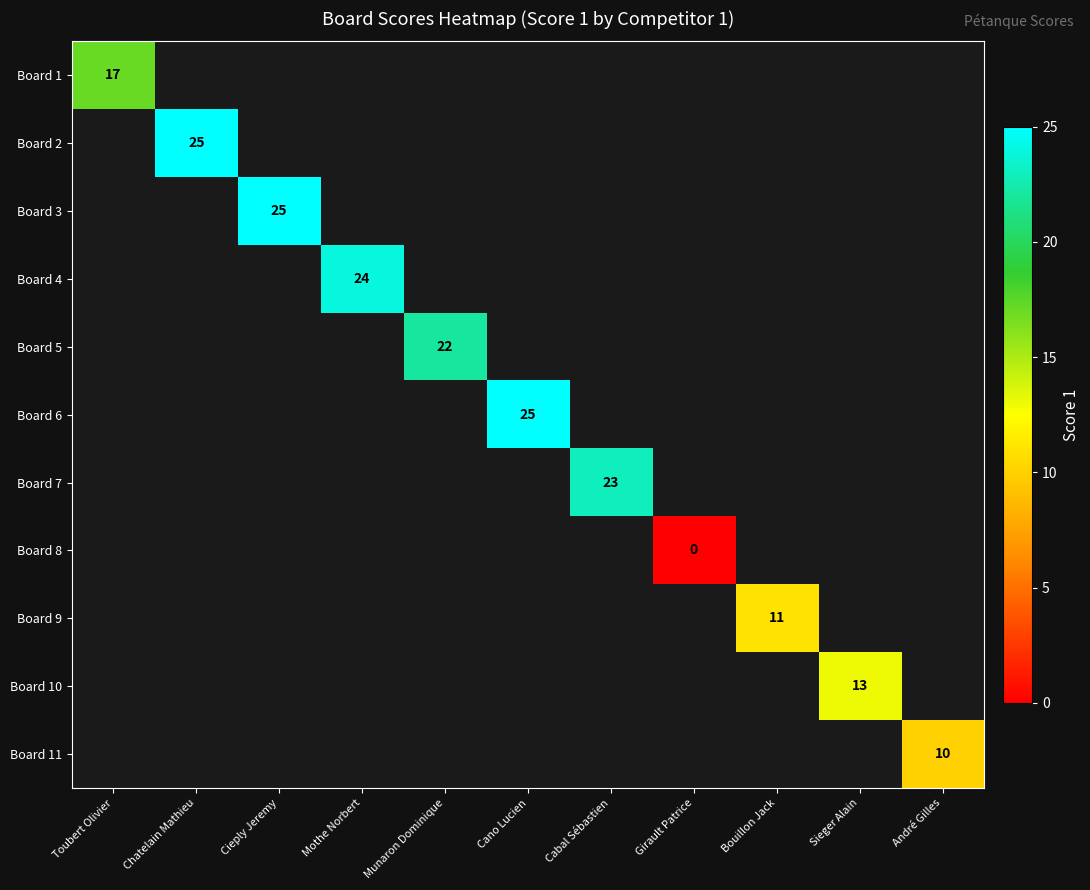

The Board 2 series shows 13 at Chatelain Mathieu. True or false?

False